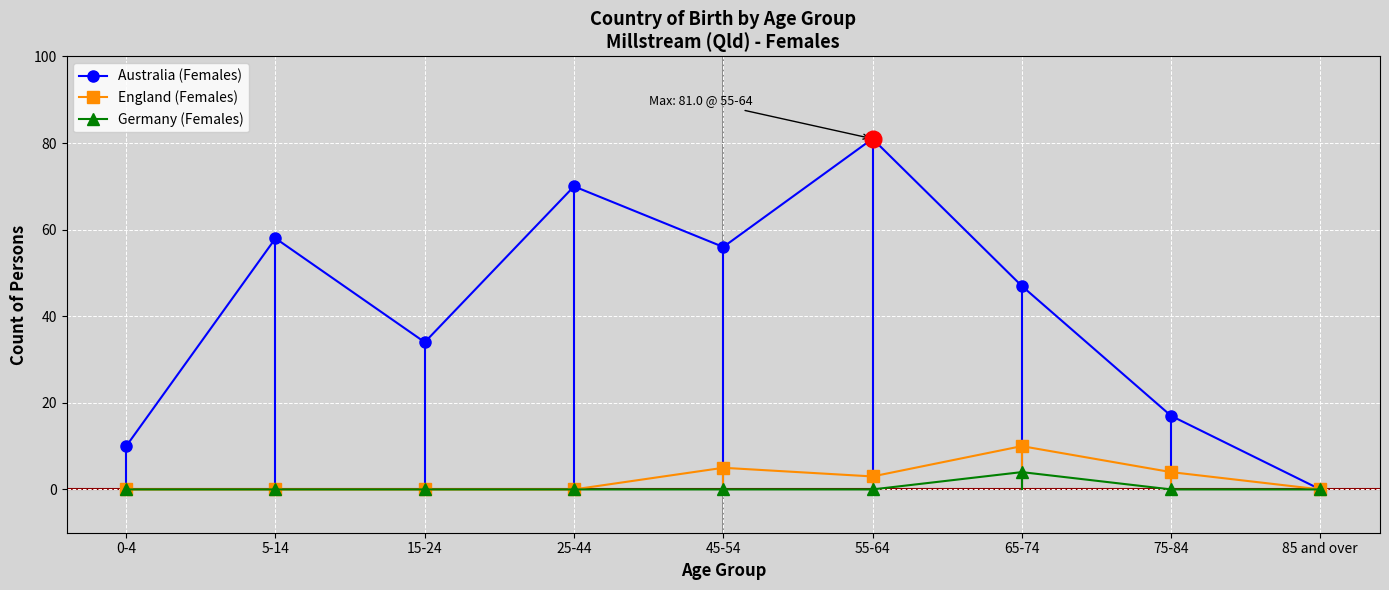

Which series has the largest range (max minus min)?

Australia (Females)